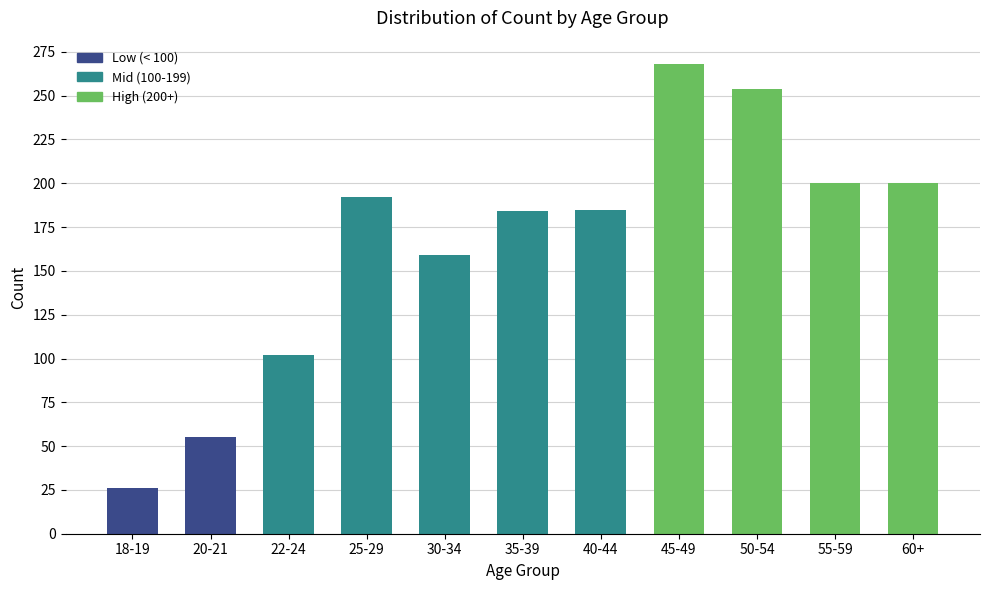

Where is the data nearest to the value 147?

30-34